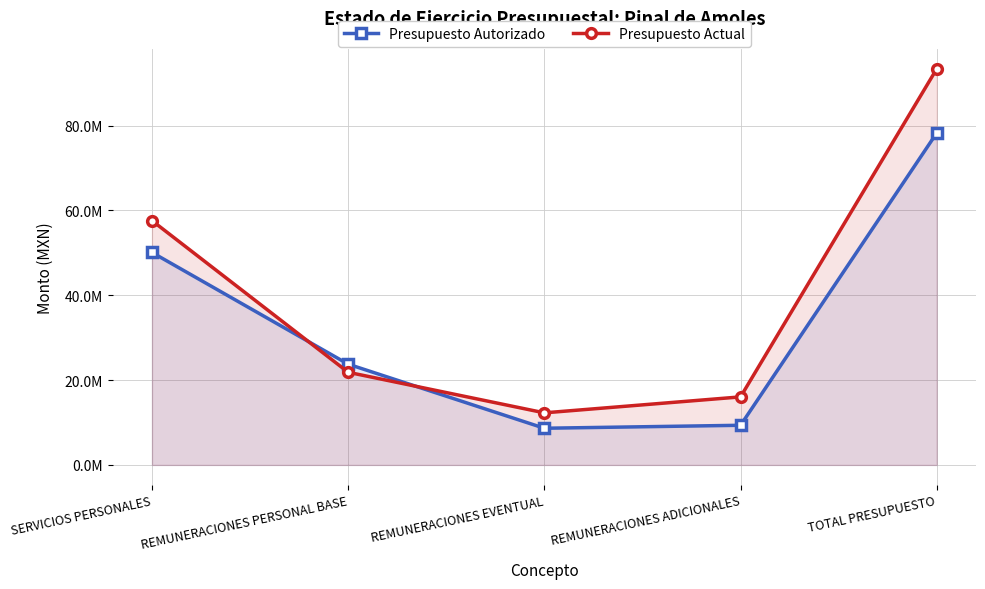

Which series ends up on top after the final intersection of Presupuesto Actual and Presupuesto Autorizado?

Presupuesto Actual